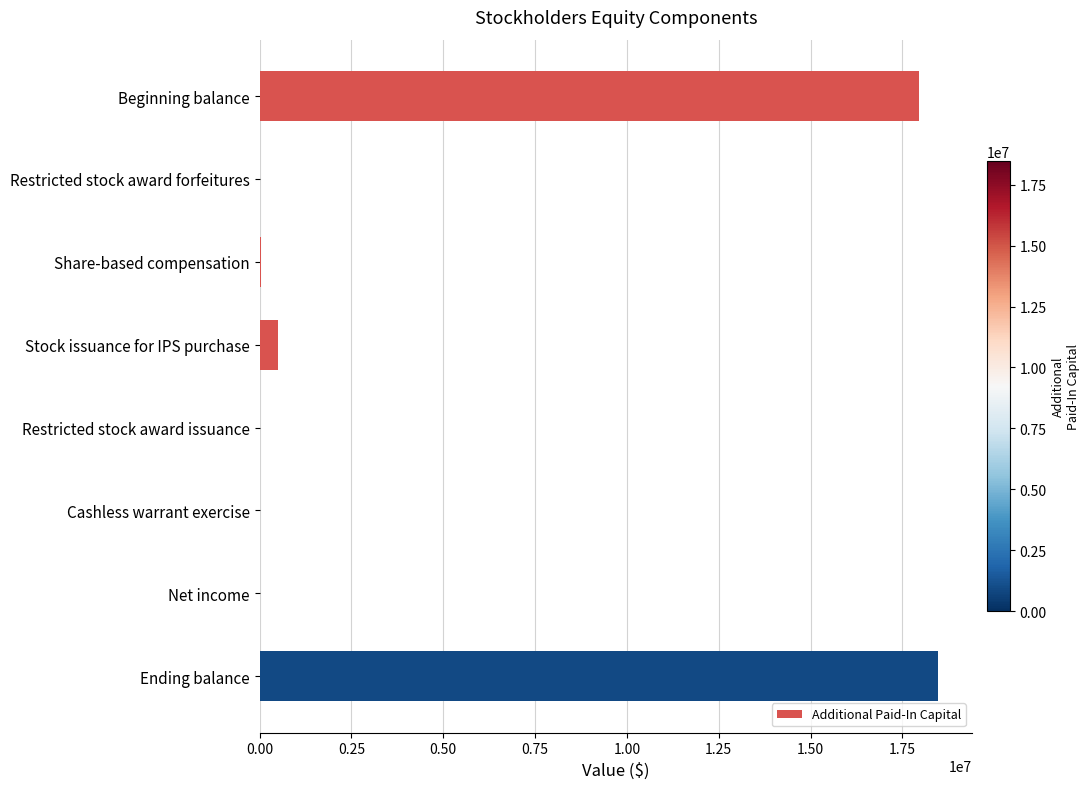

What is the sum of all values?

36949163